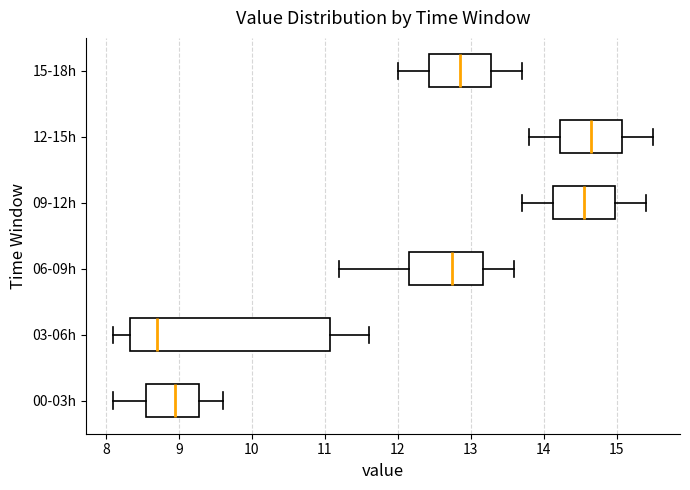

Reading bottom to top, read every box against the x-axis: the position of its median line, the range the box covers, and the ends of its whiskers. The values are not printed on the chart, so give them approximately, as read against the axis.

00-03h: median 9.0, box 8.6 to 9.3, whiskers 8.1 to 9.6
03-06h: median 8.7, box 8.3 to 11.1, whiskers 8.1 to 11.6
06-09h: median 12.8, box 12.2 to 13.2, whiskers 11.2 to 13.6
09-12h: median 14.6, box 14.1 to 15.0, whiskers 13.7 to 15.4
12-15h: median 14.7, box 14.2 to 15.1, whiskers 13.8 to 15.5
15-18h: median 12.9, box 12.4 to 13.3, whiskers 12.0 to 13.7